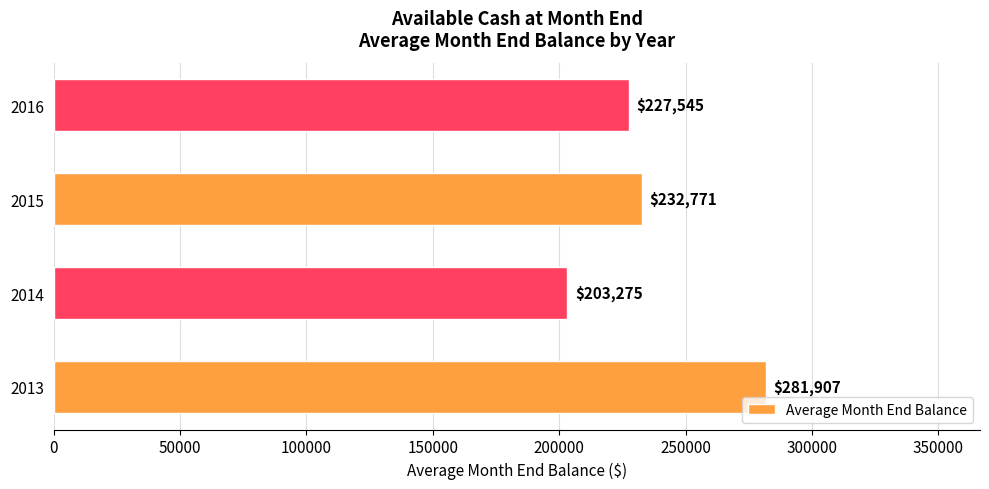

Approximately how many times larger is the value at 2015 compared to 2016?

1.0